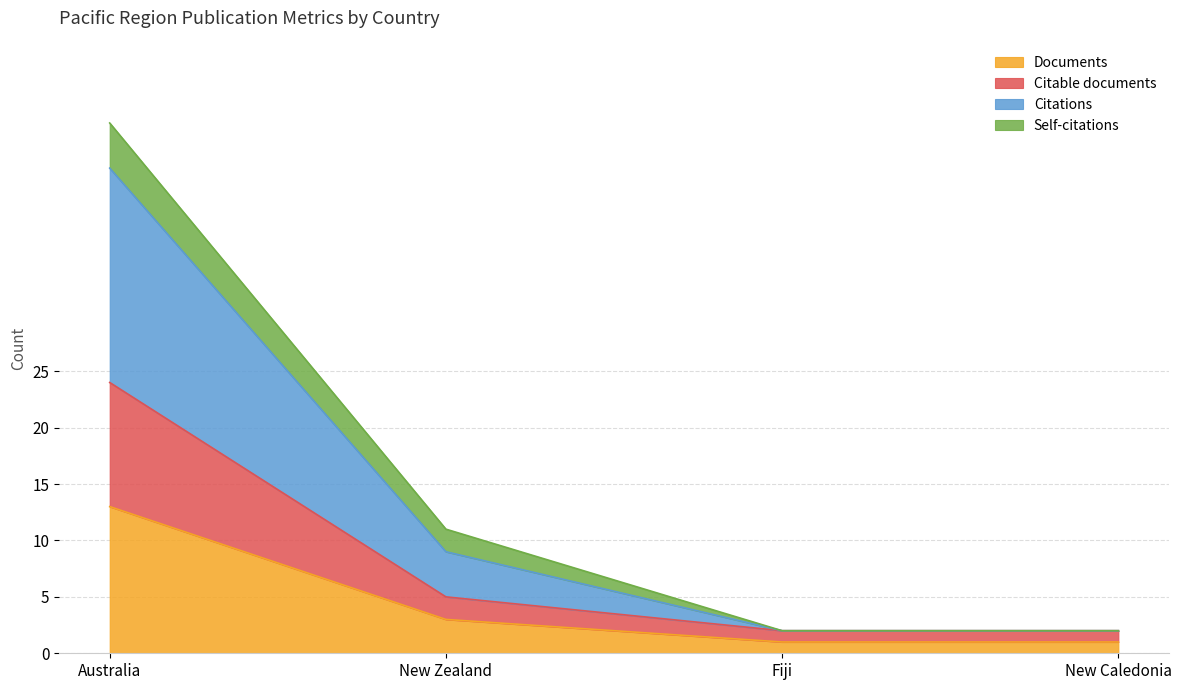

The Documents series shows 13 at Australia. True or false?

True